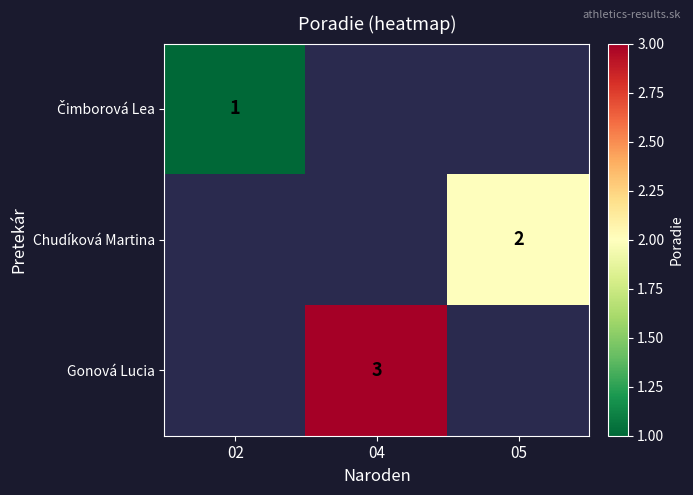

Count the number of categories in the chart.

3